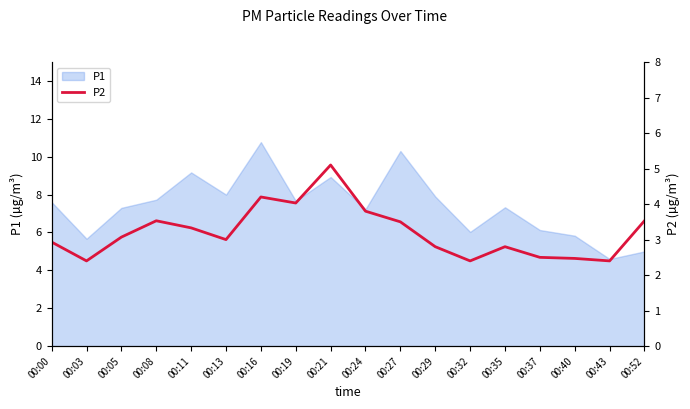

Reading left to right, extract all data points from this chart.

2.9	2.4	3.1	3.5	3.3	3.0	4.2	4.0	5.1	3.8	3.5	2.8	2.4	2.8	2.5	2.5	2.4	3.5